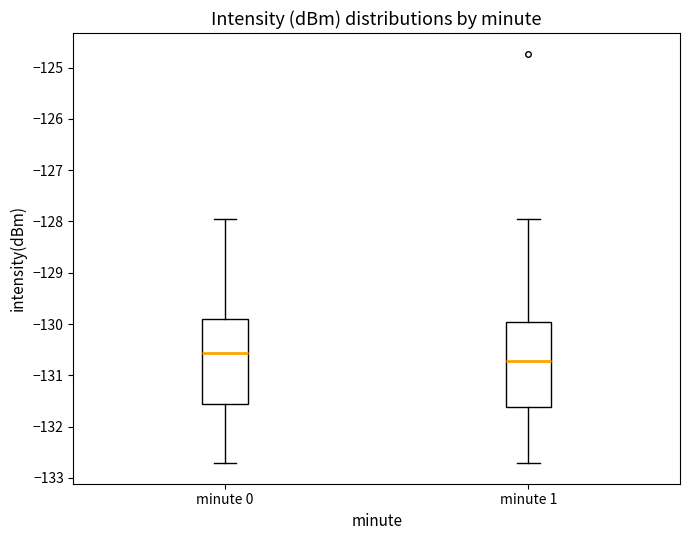

Reading left to right, read every box against the y-axis: the position of its median line, the range the box covers, and the ends of its whiskers. The values are not printed on the chart, so give them approximately, as read against the axis.

minute 0: median -130.6, box -131.6 to -129.9, whiskers -132.7 to -127.9
minute 1: median -130.7, box -131.6 to -130.0, whiskers -132.7 to -127.9